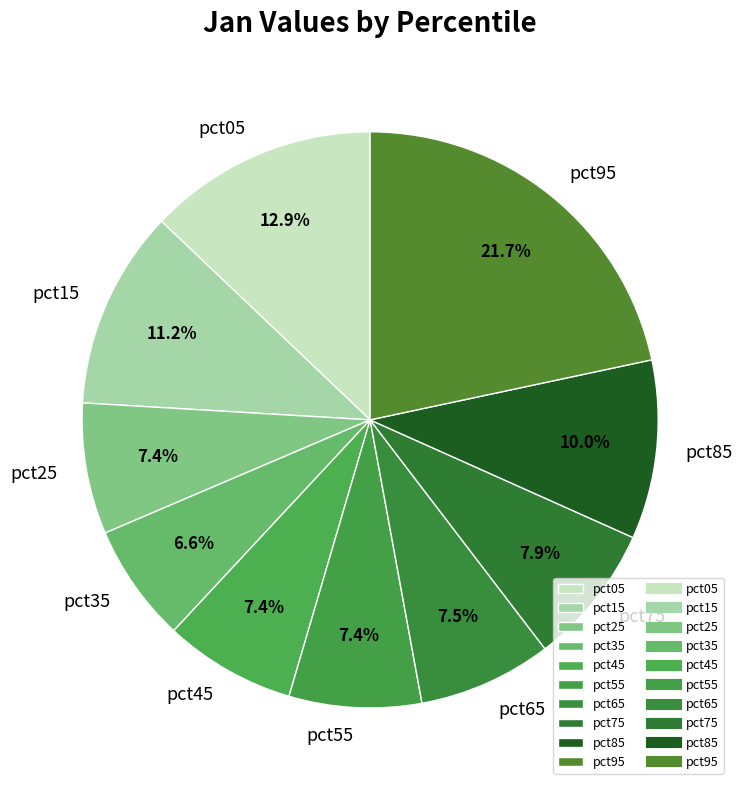

How many segments does this pie chart have?

10